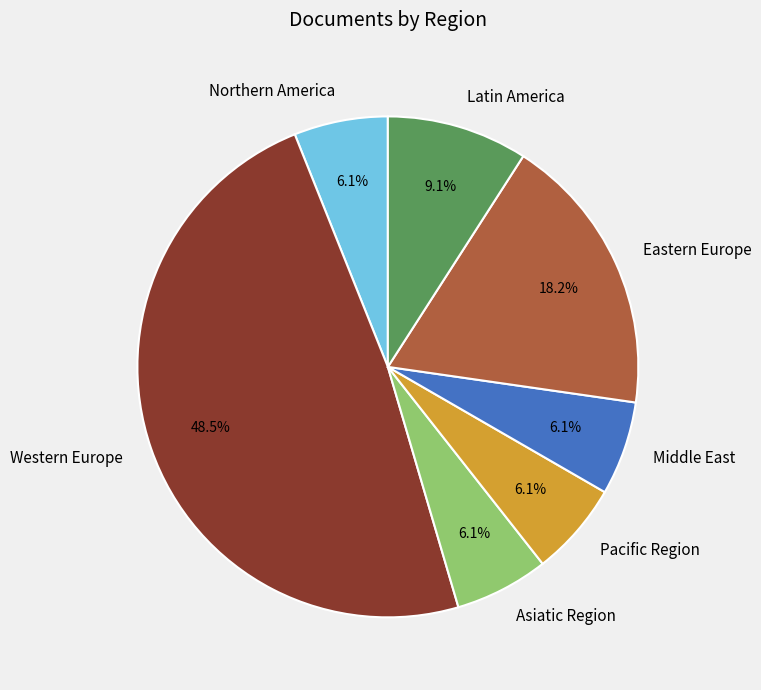

Is there a majority slice in this chart?

No